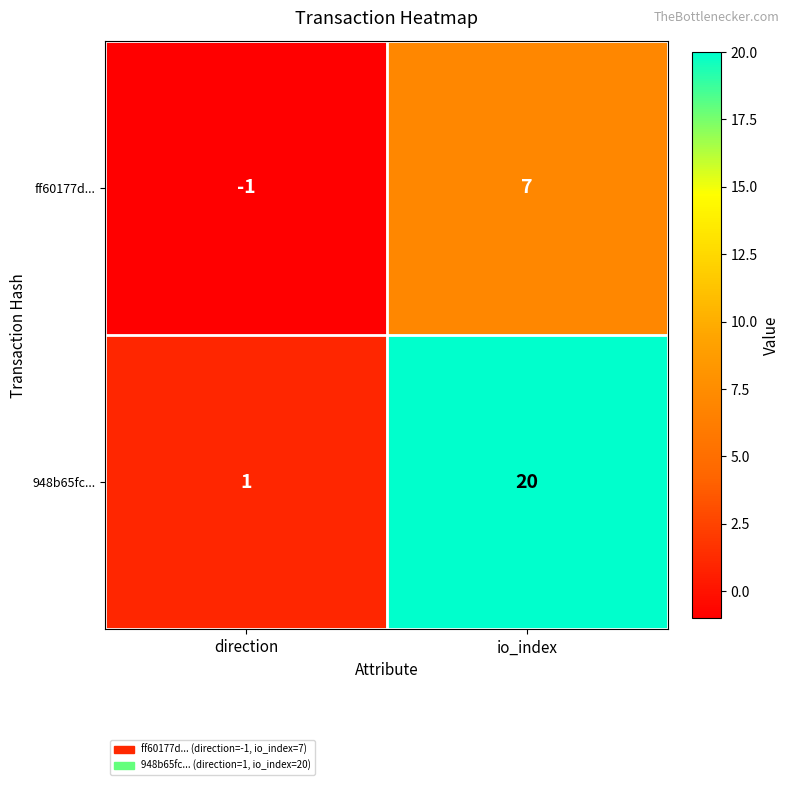

The ff60177d... series shows -1 at direction. True or false?

True